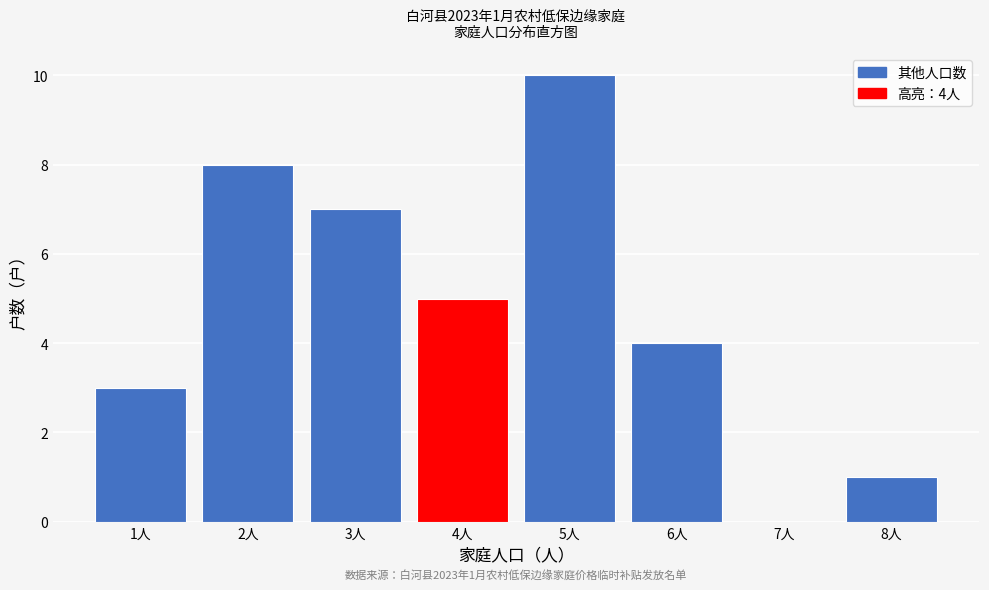

Which range on the x-axis has the tallest bar?

4.5 to 5.5